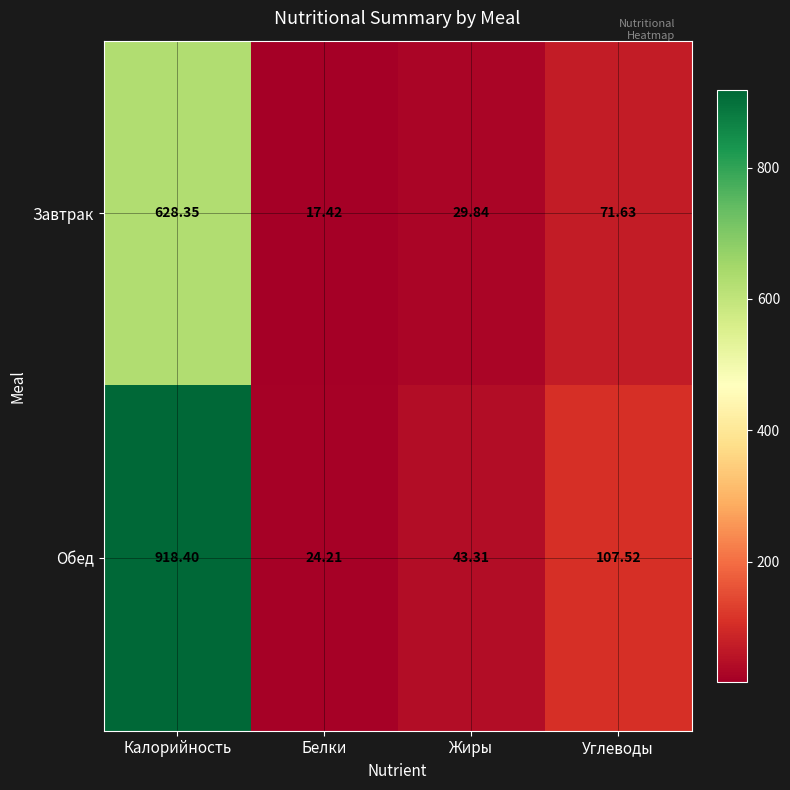

At which label does Обед first exceed 107?

Калорийность